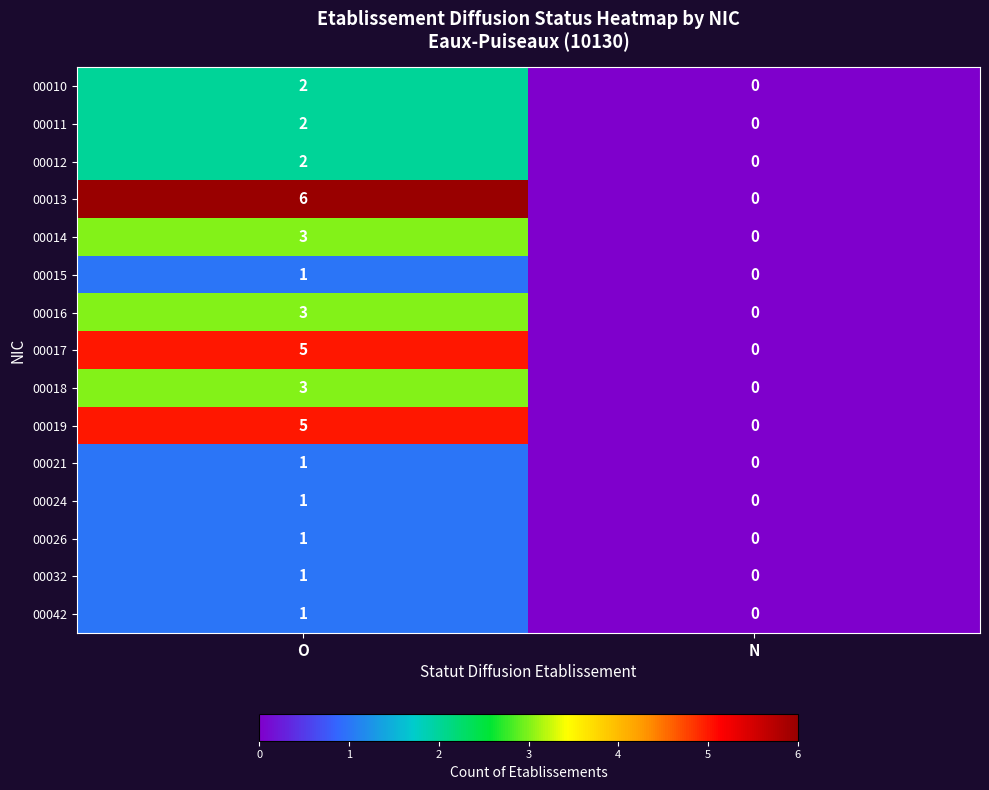

The 00015 series shows 2 at O. True or false?

False